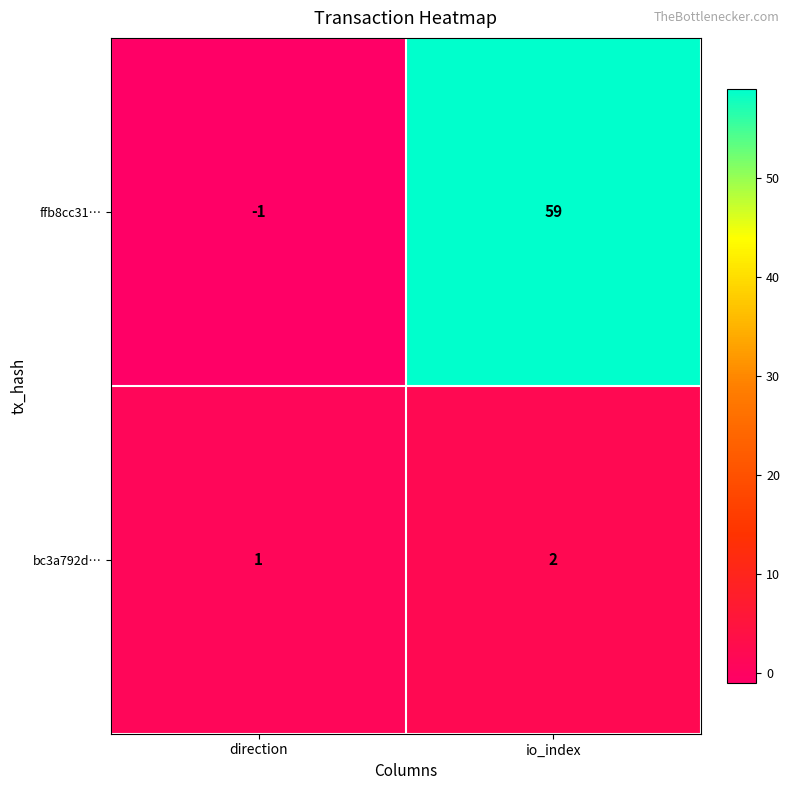

What is the difference between the maximum and minimum values in the ffb8cc31… series?

60